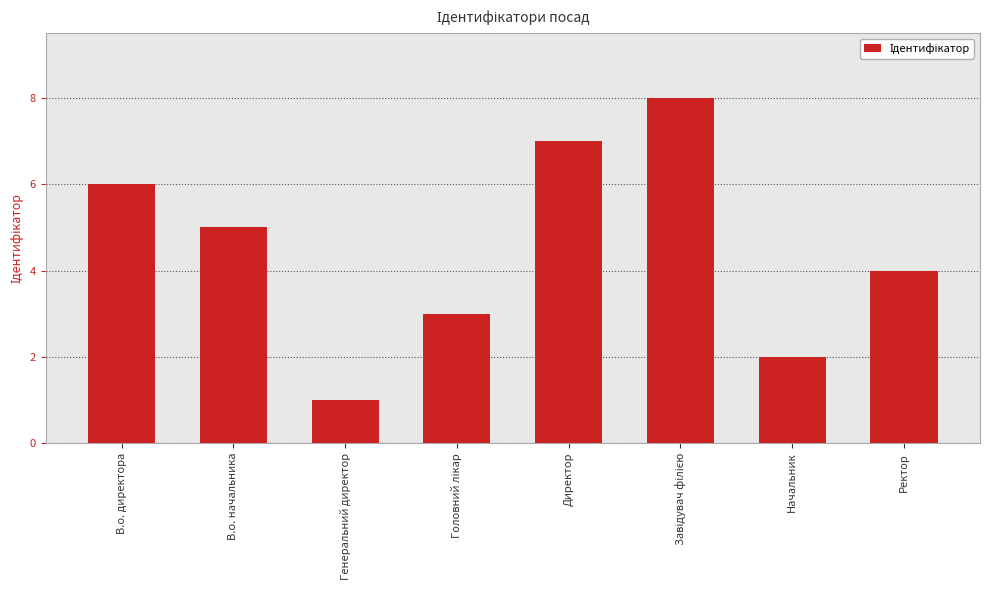

What is the sum of all values?

36